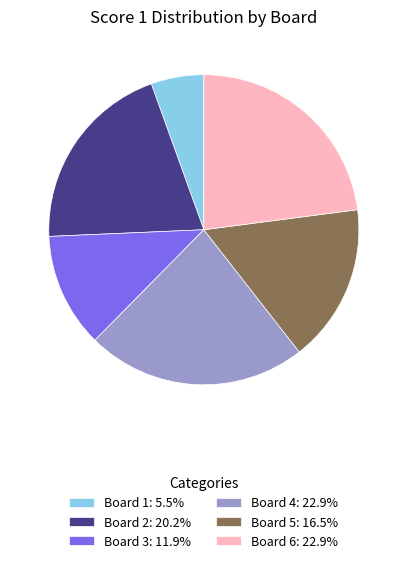

Is the sum of Board 6 and Board 1 greater than half?

No